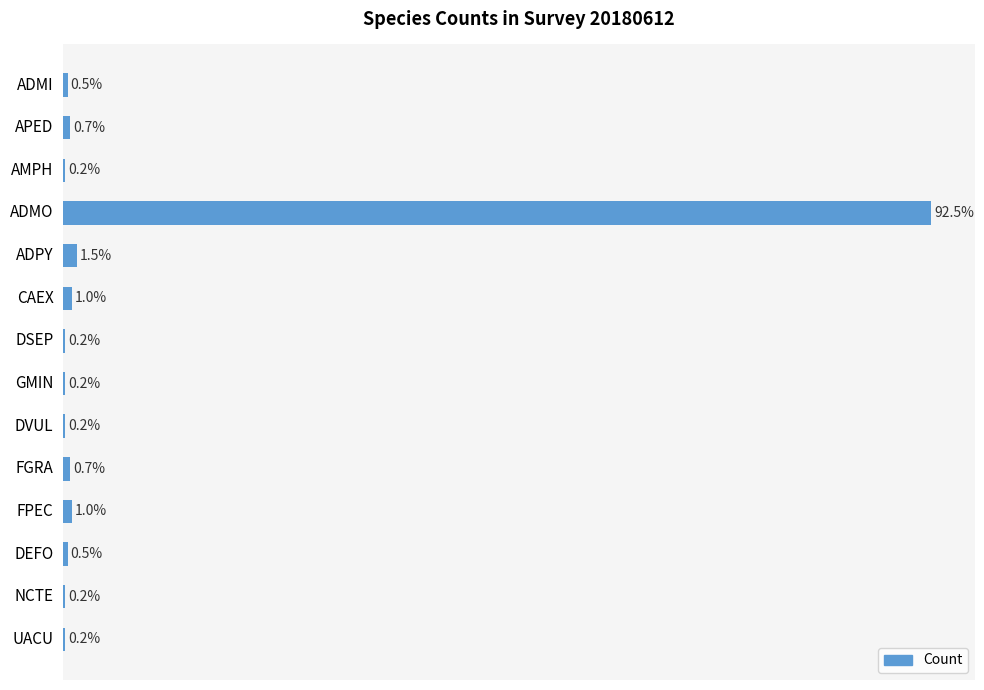

Which category has the highest value across all series?

ADMO